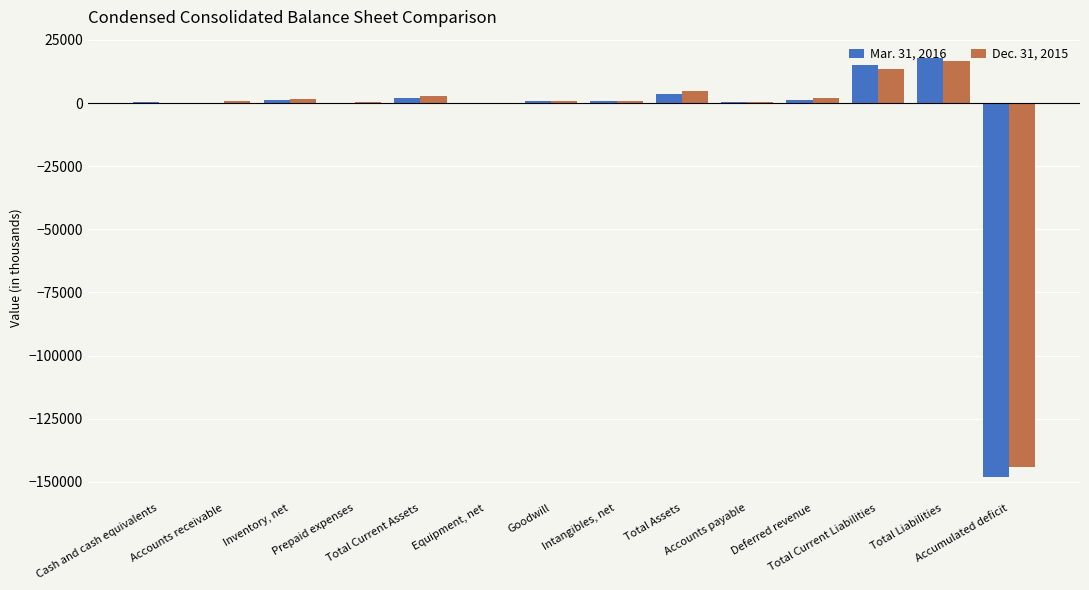

What is the total value across all series at Accounts receivable?

757